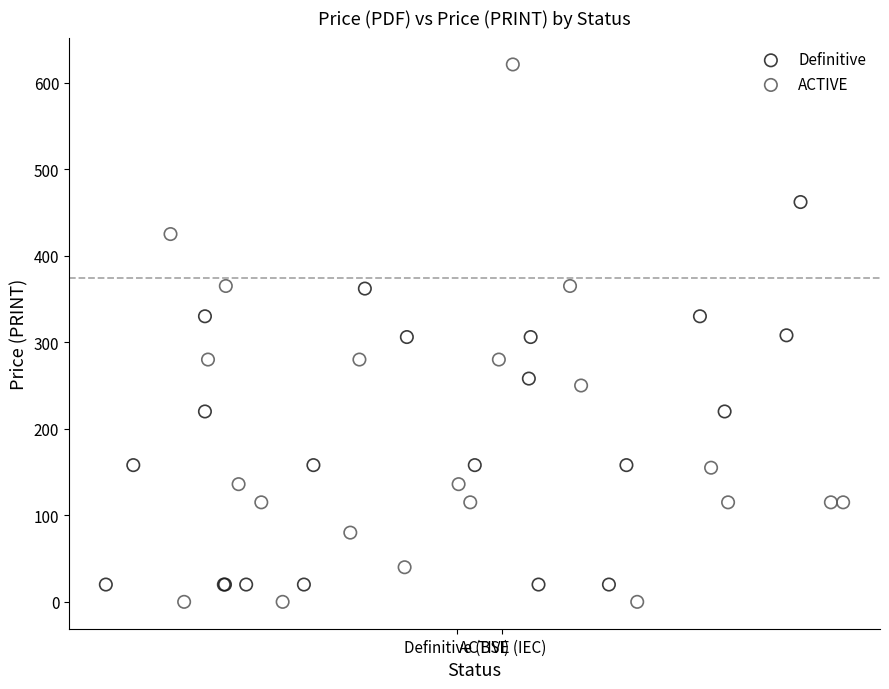

What are all the series names shown in the legend?

Definitive, ACTIVE